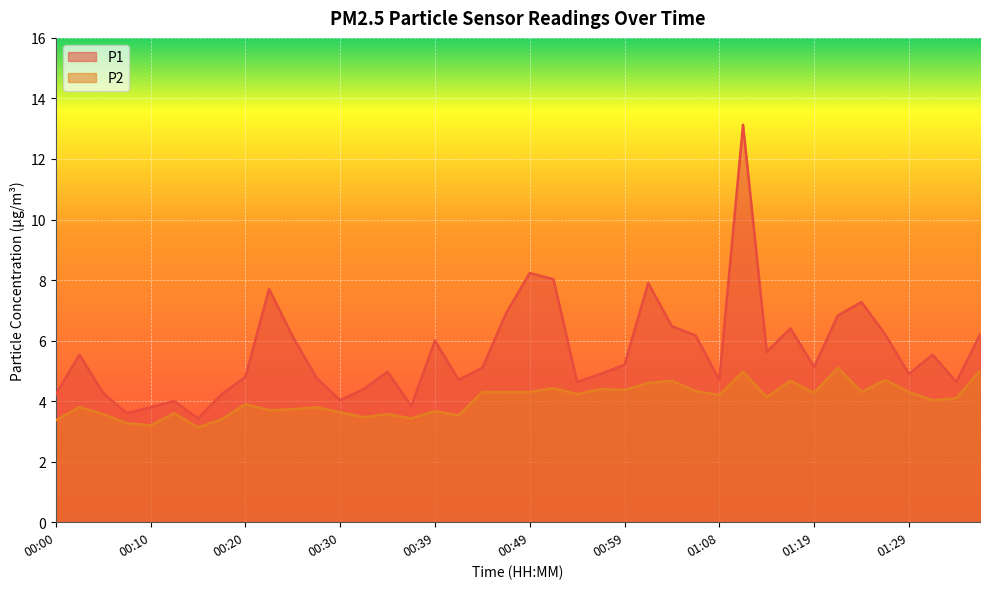

True or false: P1 has more than 2 interior local peaks.

True